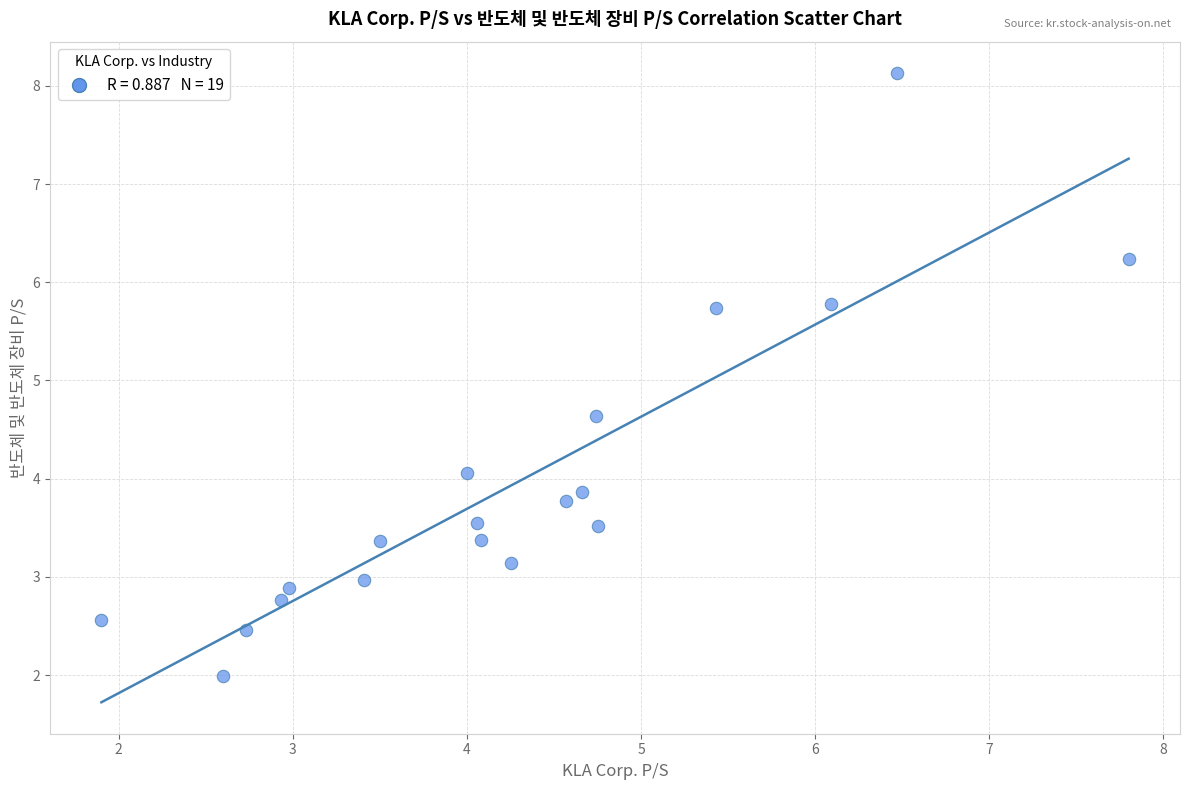

What Y value in the scatter plot is closest to 5?

4.6